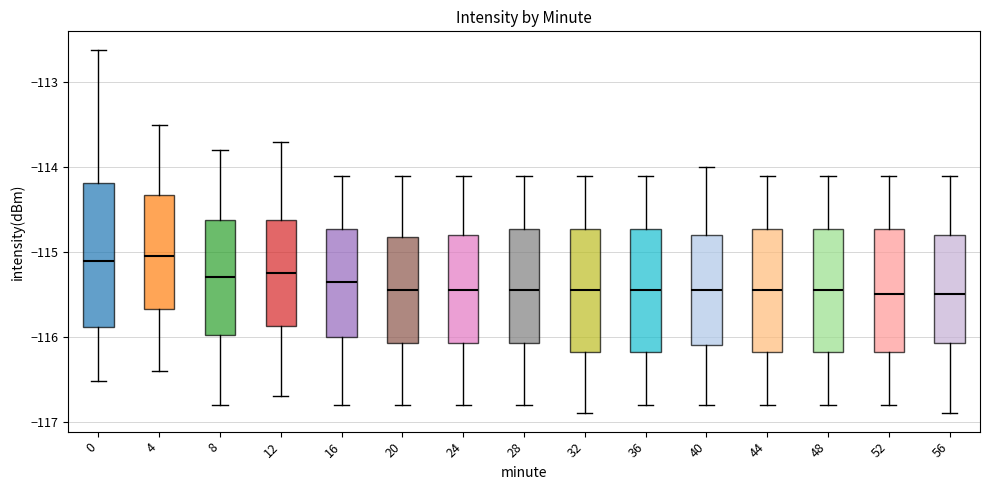

Where is the upper edge of the box at x = 4 on the y-axis? The values are not printed on the chart, so give them approximately, as read against the axis.

-114.3